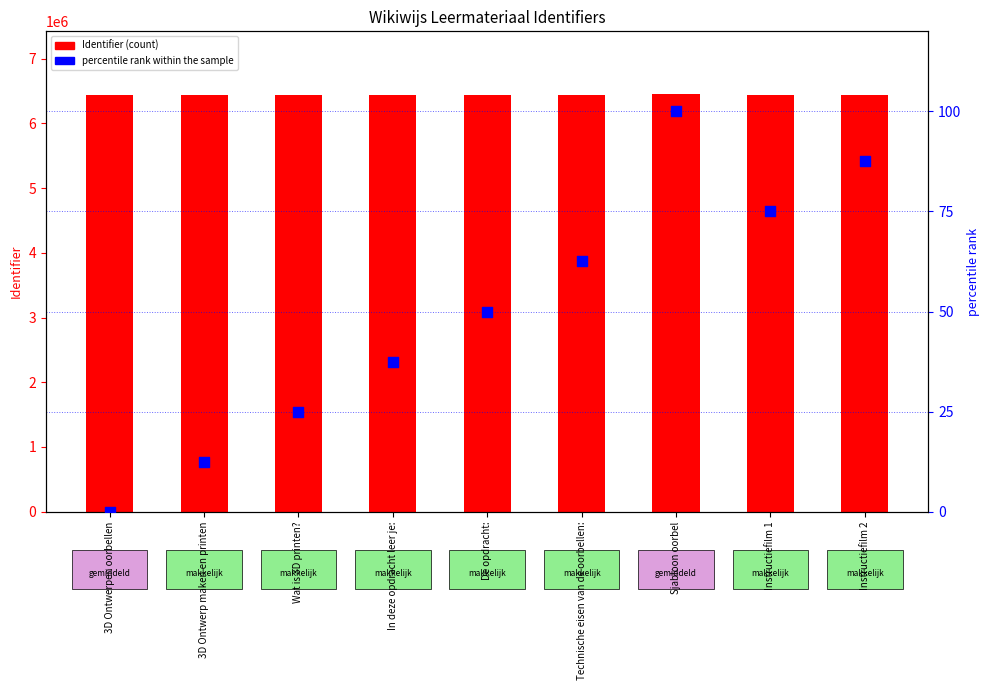

What is the total value across all series at Instructiefilm 2?

6445622.5